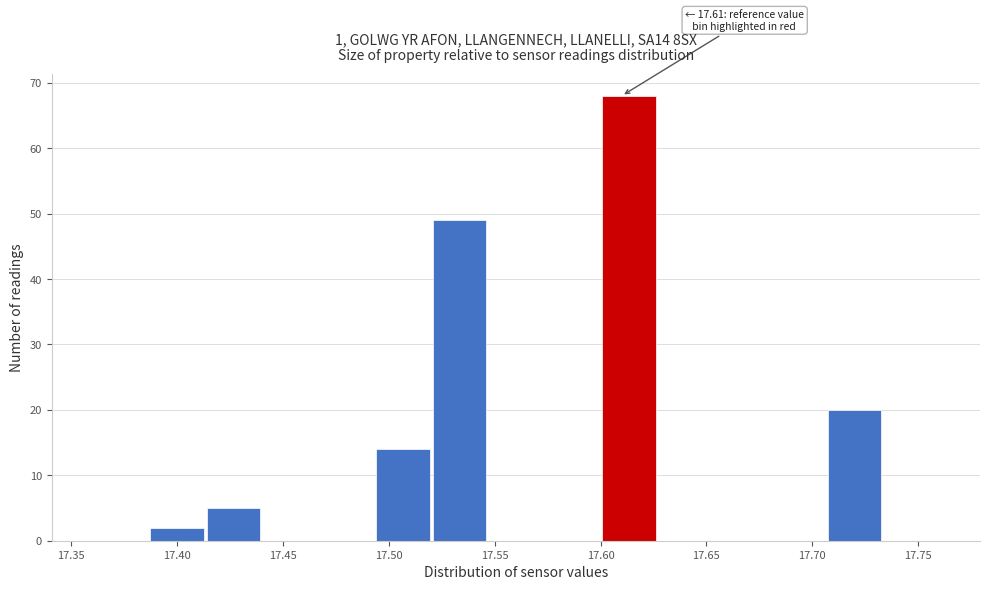

Which range on the x-axis has the tallest bar?

17.600 to 17.625